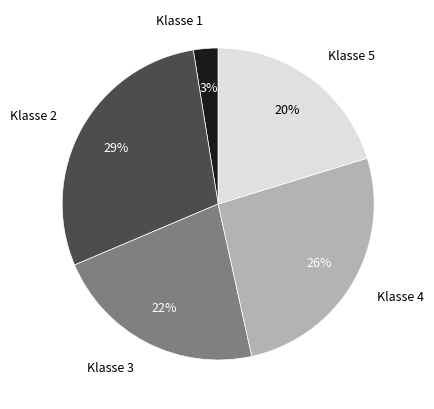

What is the ratio of the value at Klasse 5 to the value at Klasse 4?

0.8